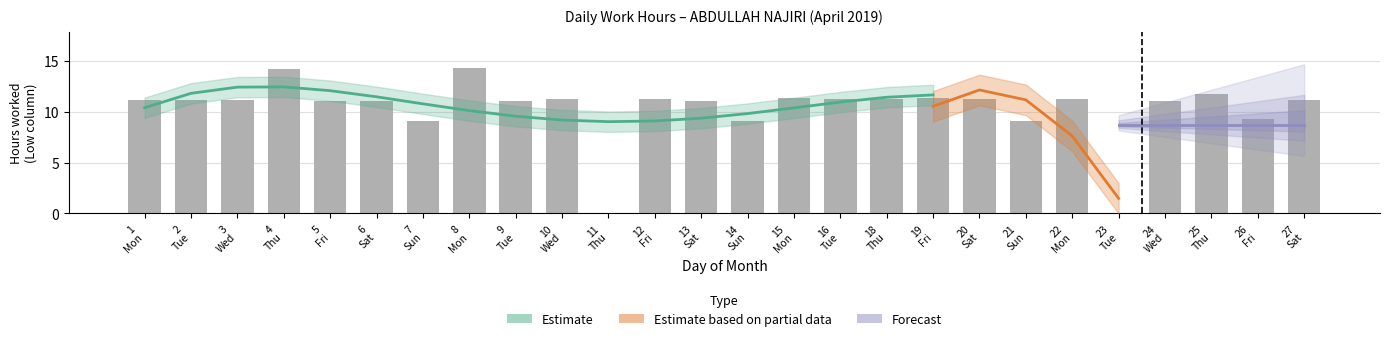

At which category does the chart reach its peak across all series?

8 Mon